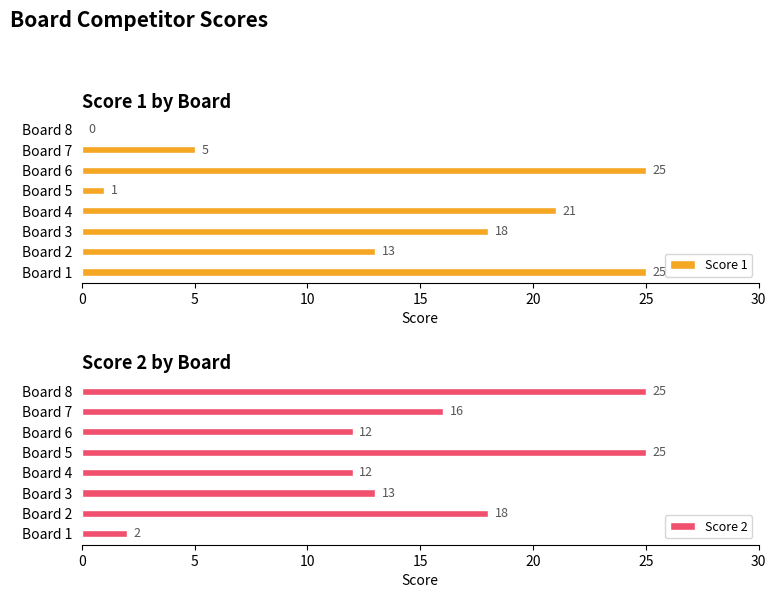

What is the sum of the Score 2 values at Board 2 and Board 1?

20